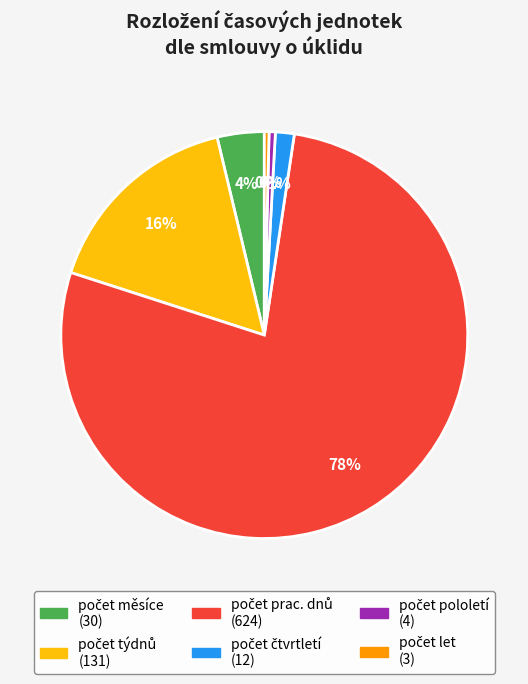

To the nearest percent, what is the average slice percentage?

17%